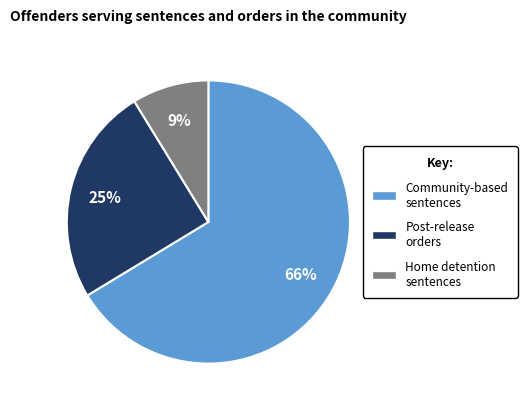

Is there any slice that represents more than half of the pie?

Yes